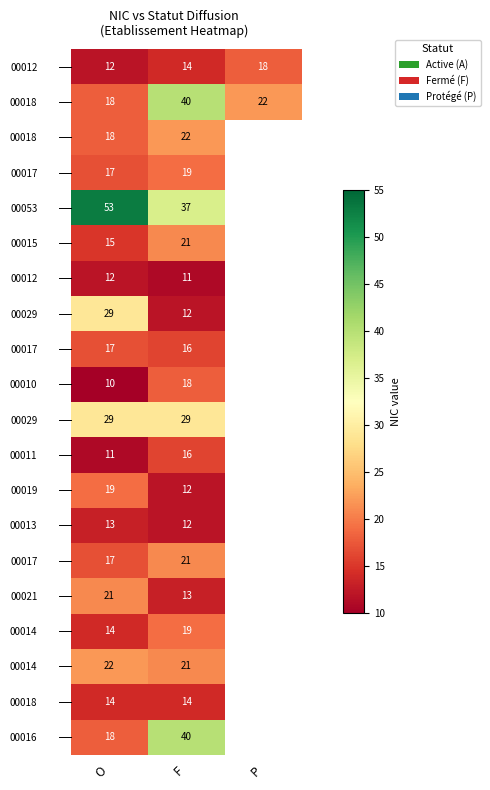

Between F and P, which is larger?

P